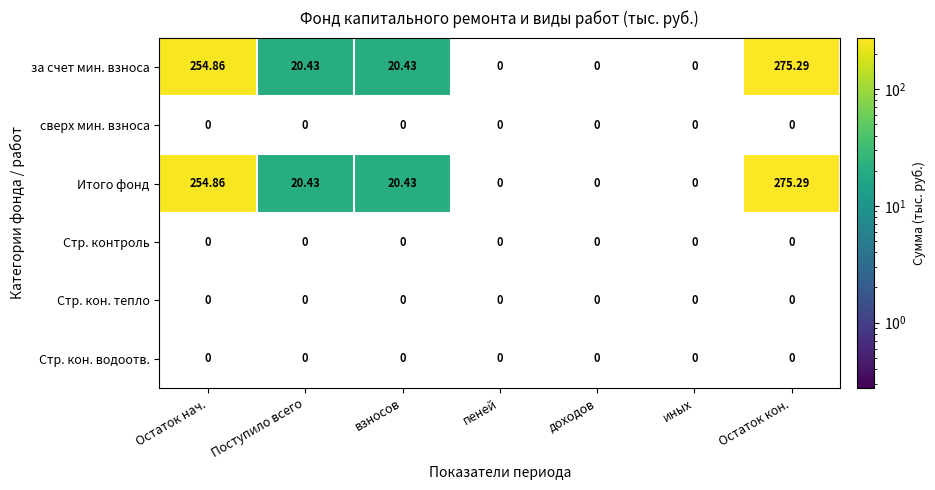

How many values in the Итого фонд series are below 20?

3